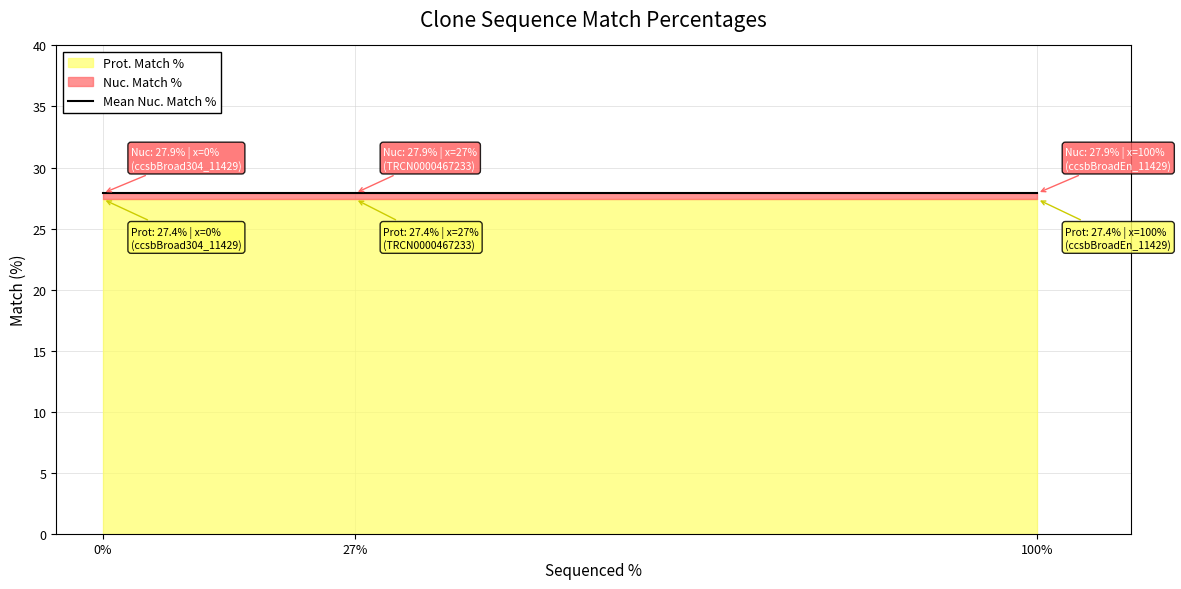

The value of Prot. Match % at ccsbBroadEn_11429 is 27.4. True or false?

True